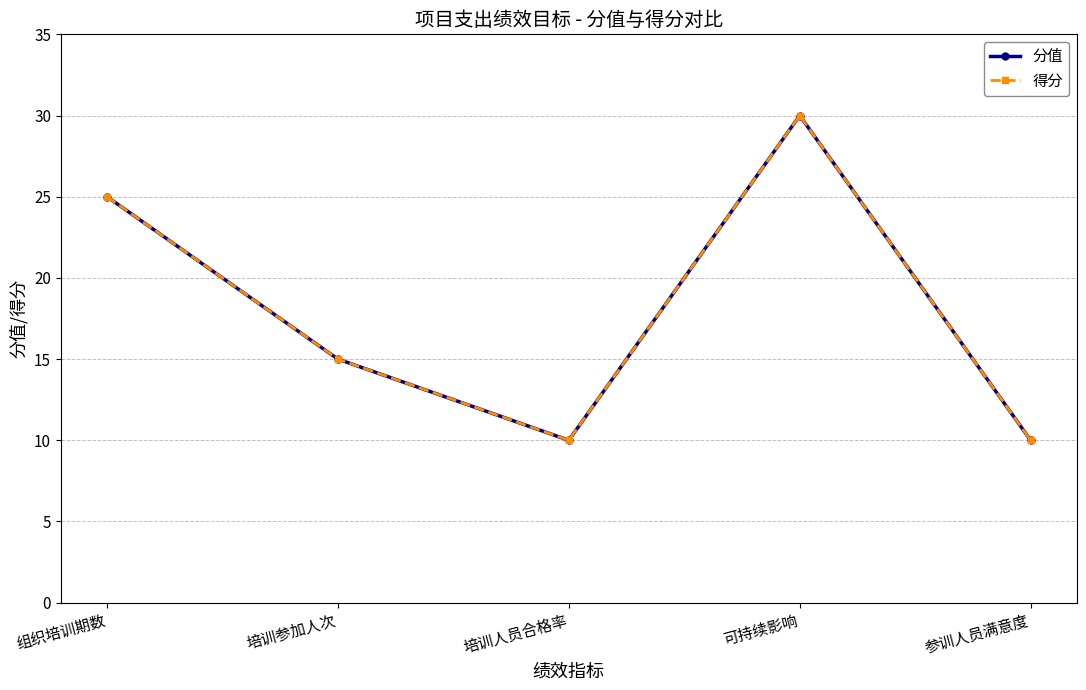

What is the difference between the second highest and minimum values in the 分值 series?

15